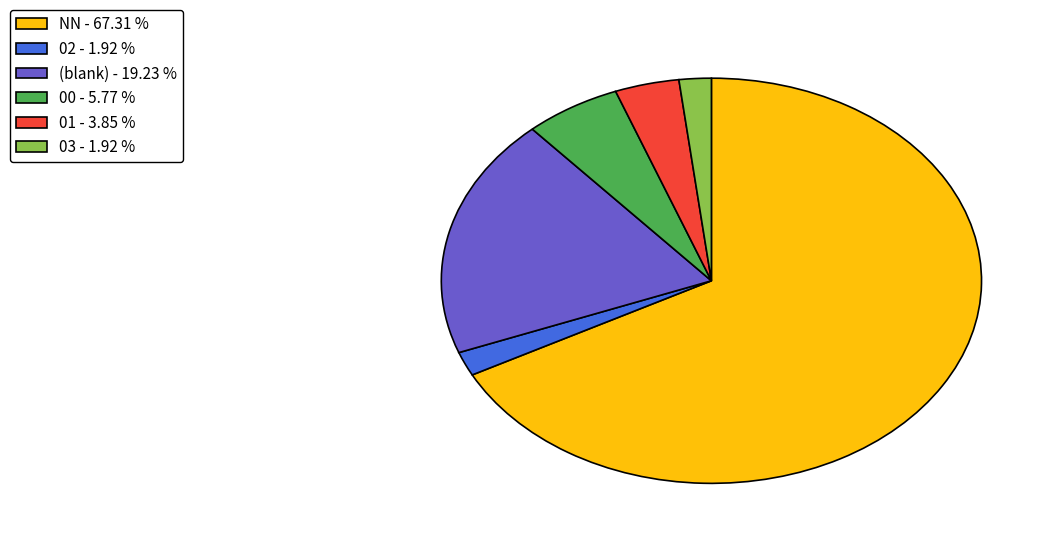

Which slice is the largest?

NN - 67.31 %